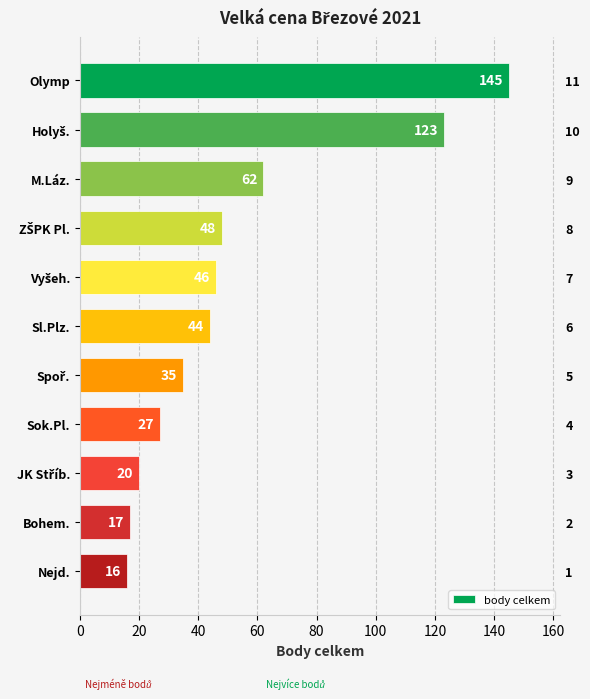

How many values are below 44?

5